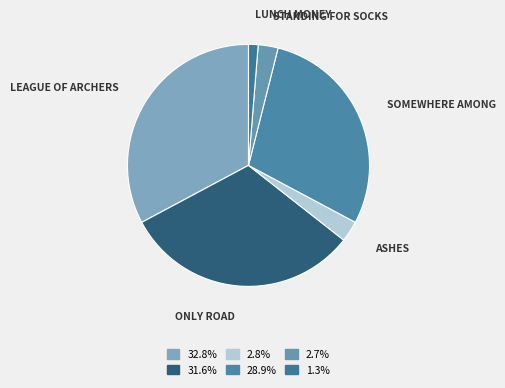

Count the number of slices in the pie.

6